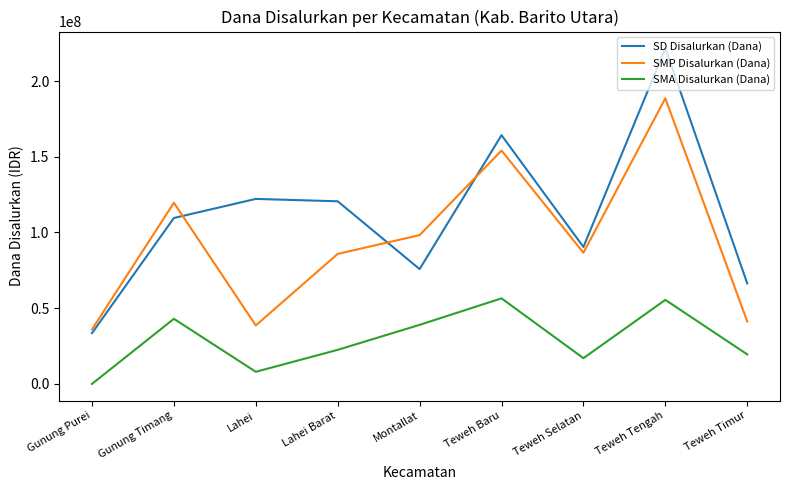

Read the SD Disalurkan (Dana) value at Gunung Purei, to the nearest 100.

33525000